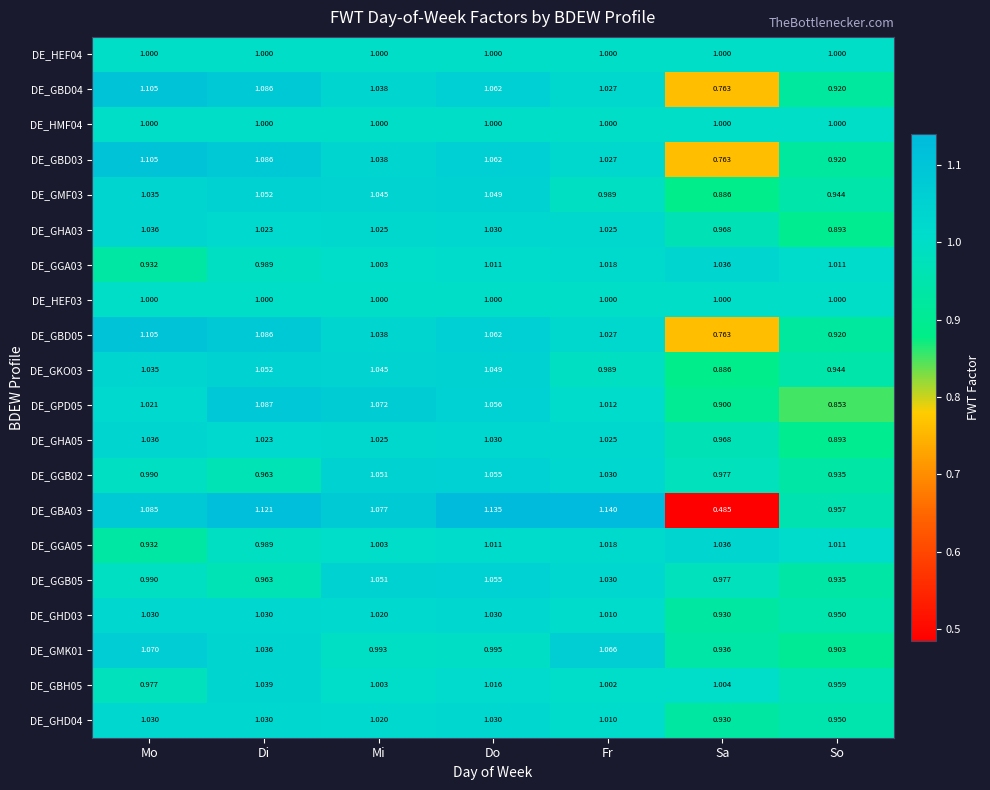

What is the total value across all series at Do?

20.7